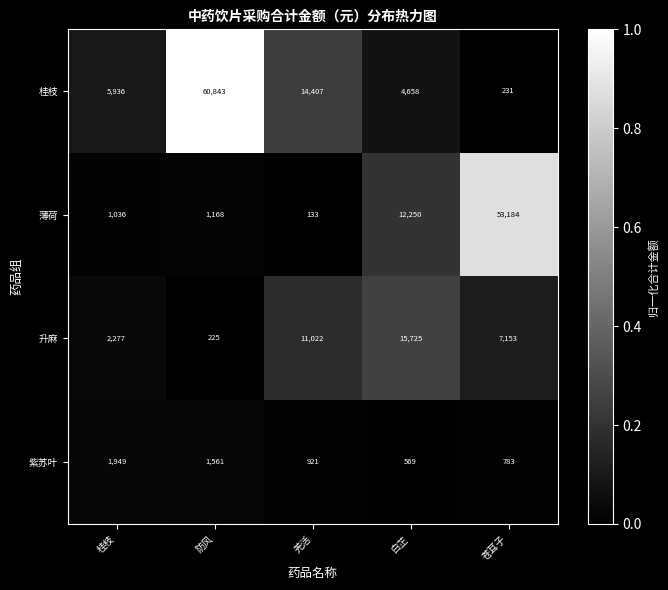

Reading left to right, what are all the values shown in this chart?

桂枝: 5936	60843	14407	4658	231
薄荷: 1036	1168	133	12250	53184
升麻: 2277	225	11022	15725	7153
紫苏叶: 1949	1561	921	569	783